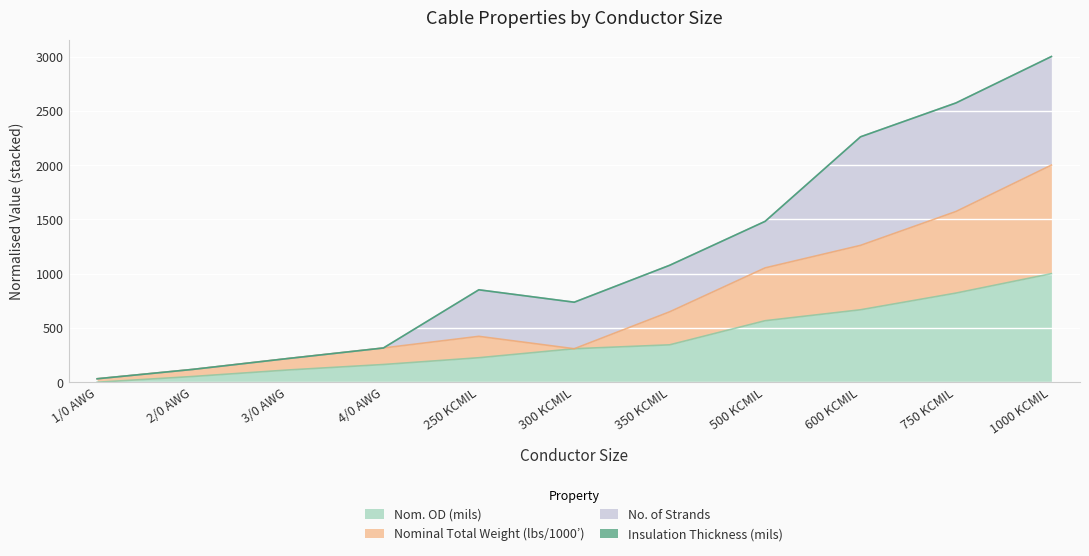

Is it true that Nom. OD (mils) equals 162.6 at 500 KCMIL?

False